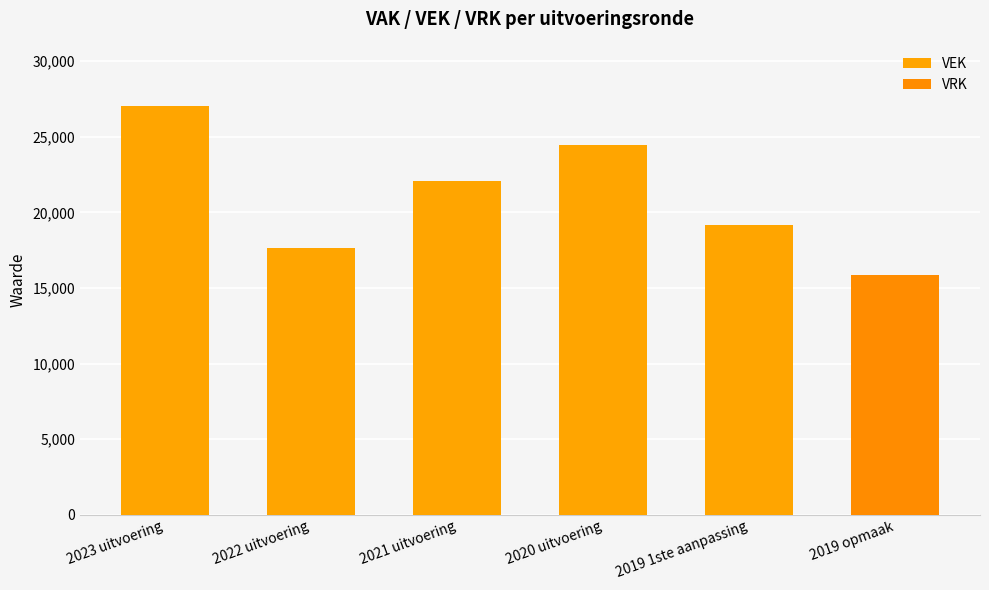

Which category has the lowest value in the VEK series?

2019 opmaak